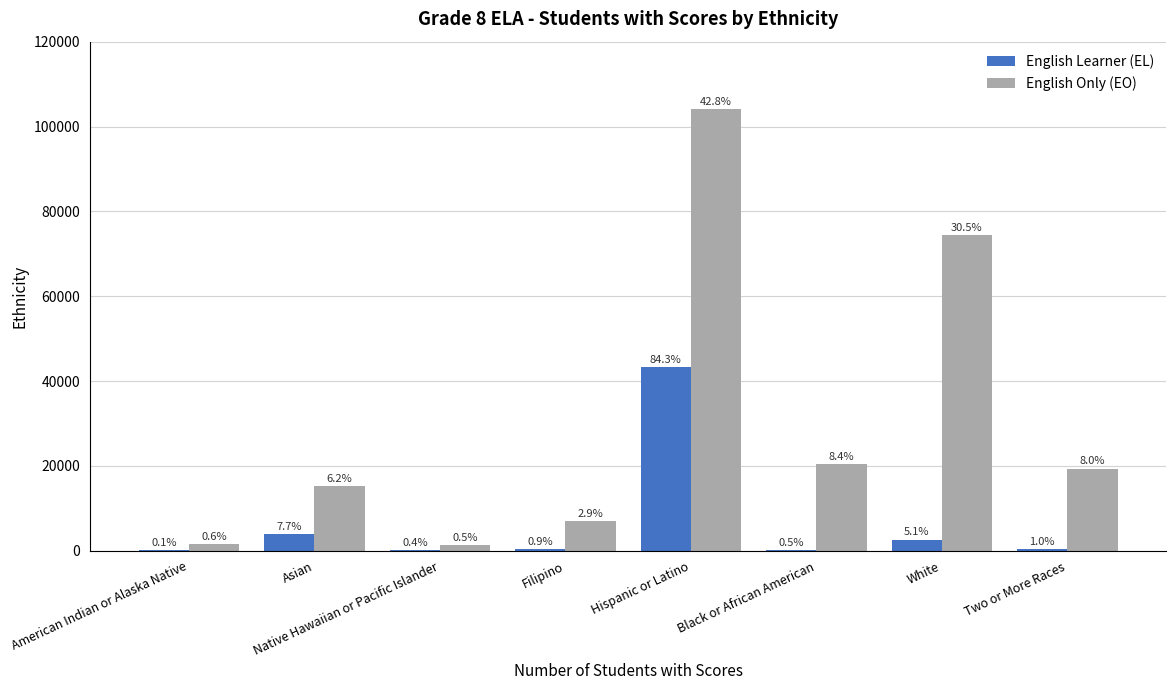

Which series has the widest spread of values?

English Only (EO)